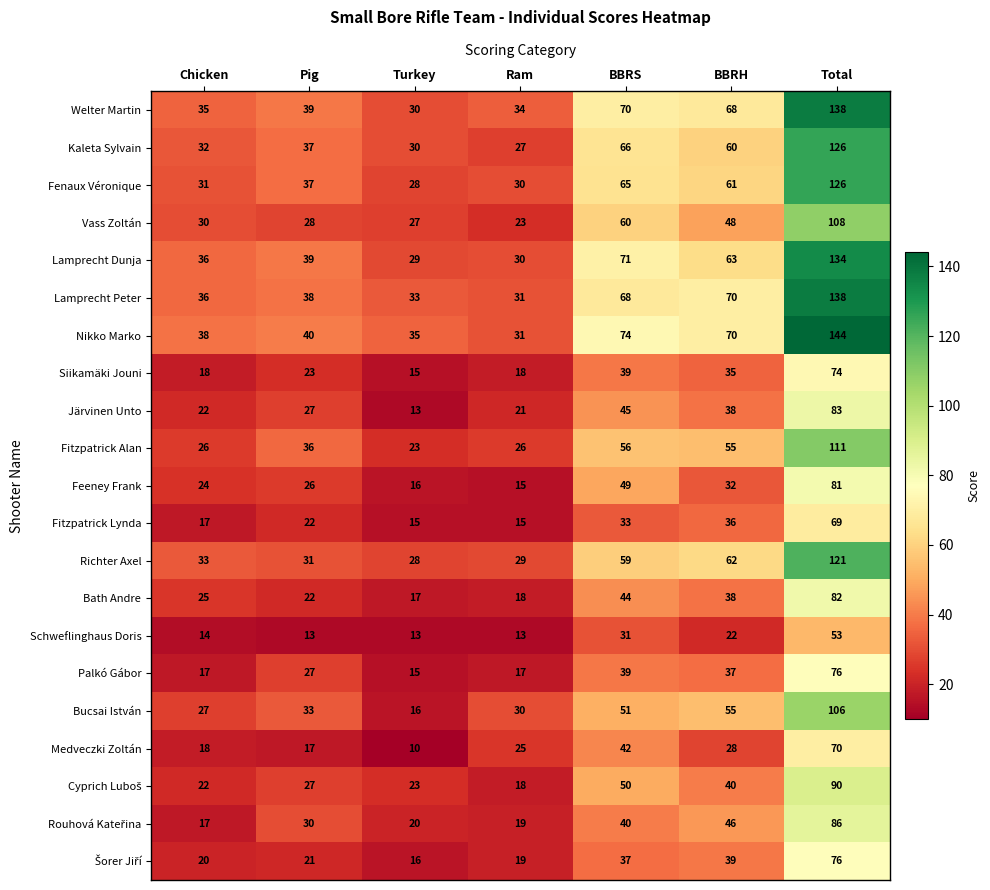

At how many categories does at least one series exceed 136?

1